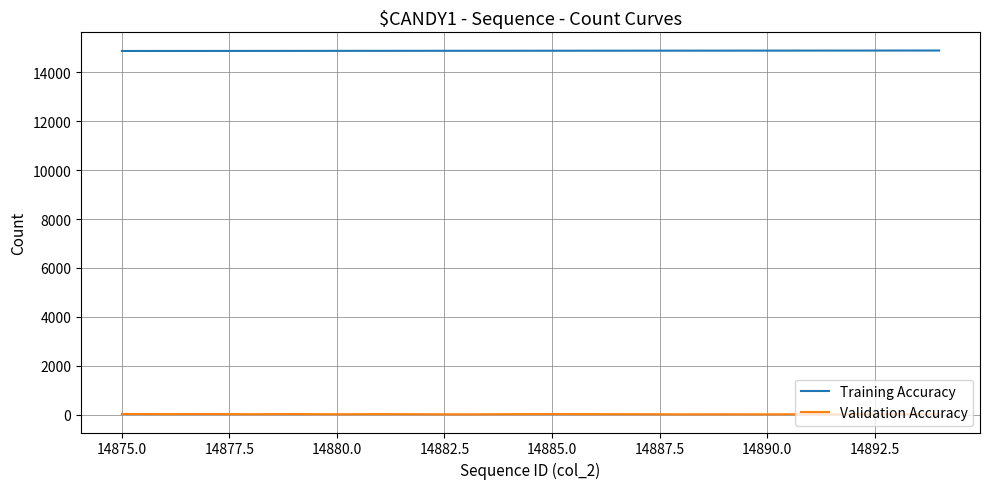

Which series has the largest total across all categories?

Training Accuracy